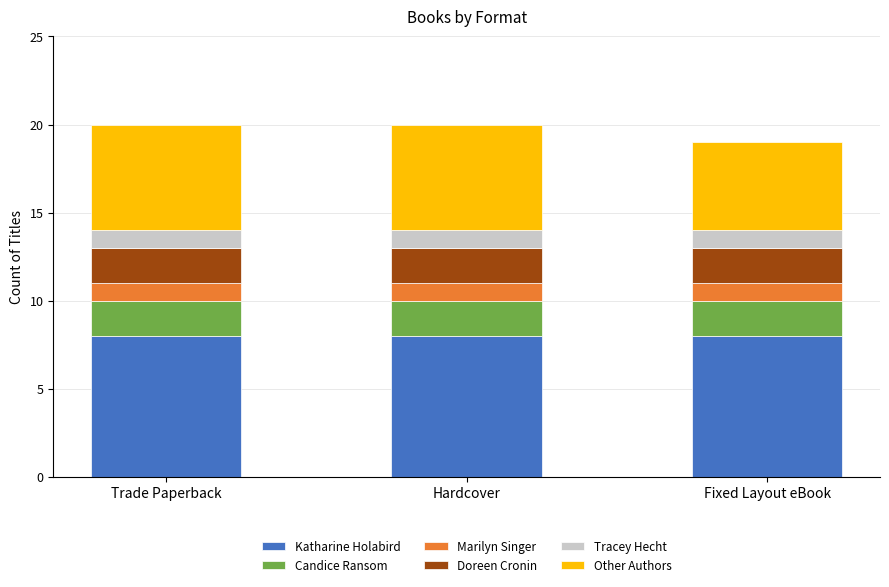

Read the Katharine Holabird value at Fixed Layout eBook.

8